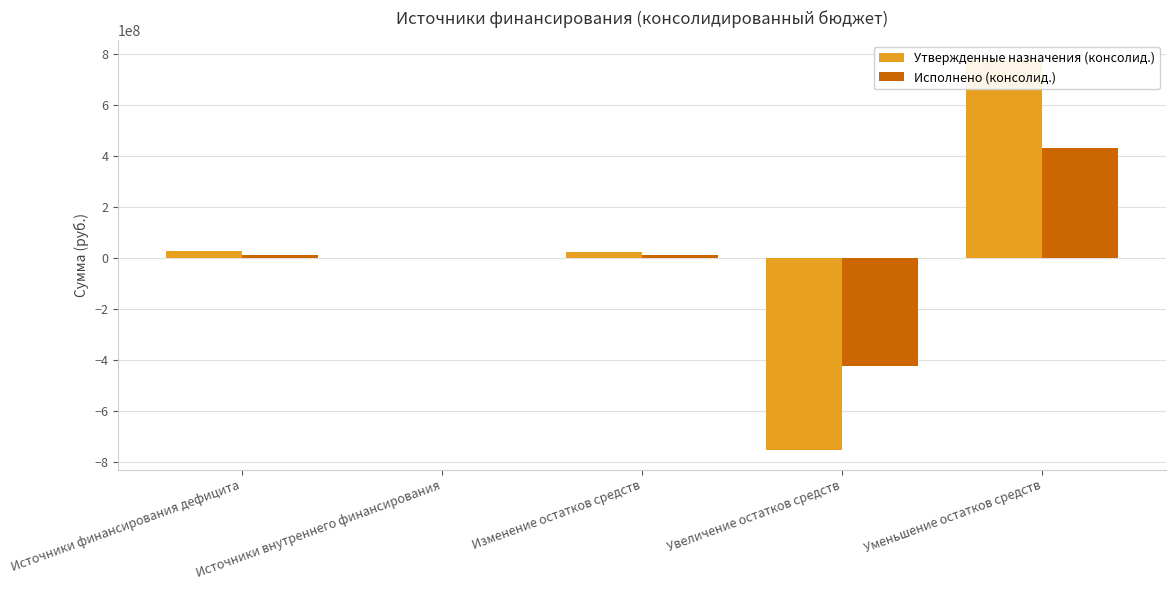

Read the Исполнено (консолид.) value at Изменение остатков средств.

11636697.6